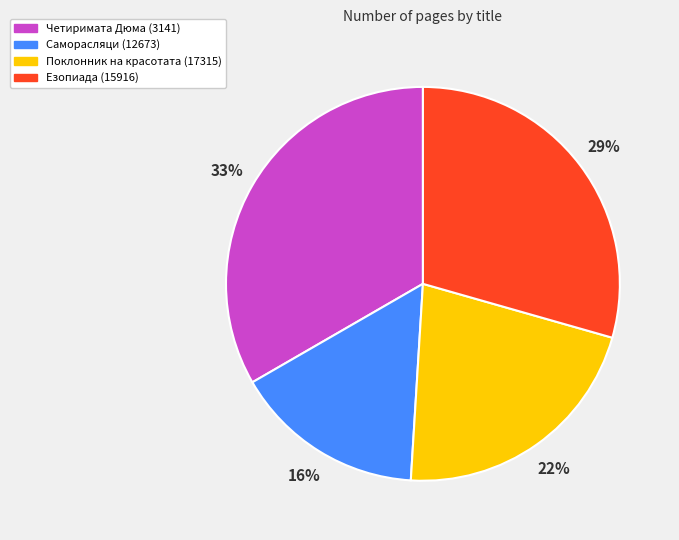

To the nearest percent, what is the average slice percentage?

25%